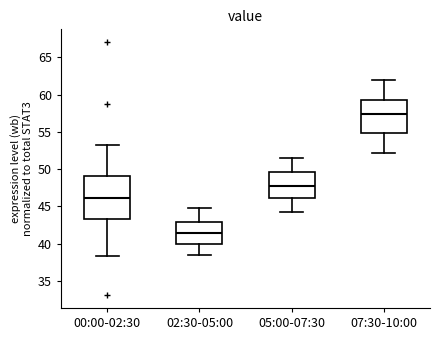

Reading left to right, transcribe this box plot: for each box, give where its median line is, the range the box spans, and where its two whiskers end, as read against the y-axis. The values are not printed on the chart, so give them approximately, as read against the axis.

00:00-02:30: median 46.0, box 43.5 to 49.0, whiskers 38.5 to 53.5
02:30-05:00: median 41.5, box 40.0 to 43.0, whiskers 38.5 to 45.0
05:00-07:30: median 48.0, box 46.0 to 49.5, whiskers 44.0 to 51.5
07:30-10:00: median 57.5, box 55.0 to 59.5, whiskers 52.0 to 62.0